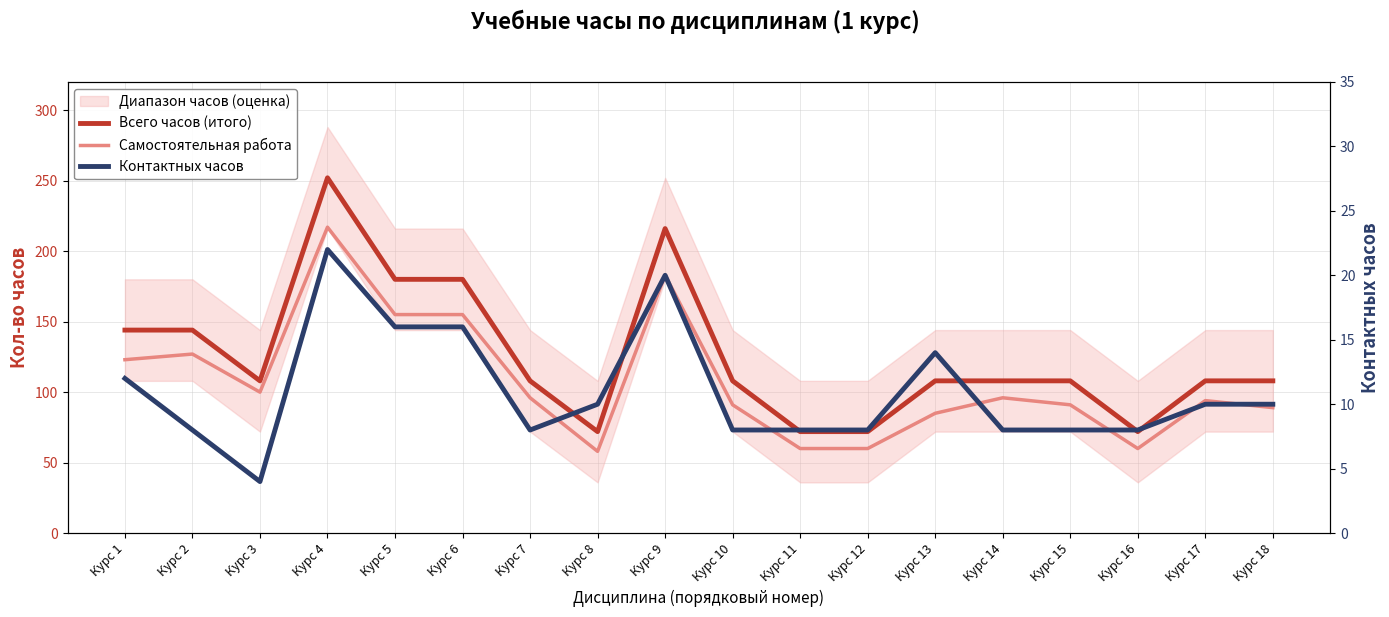

True or false: Контактных часов has more than 1 points higher than both neighbors.

True